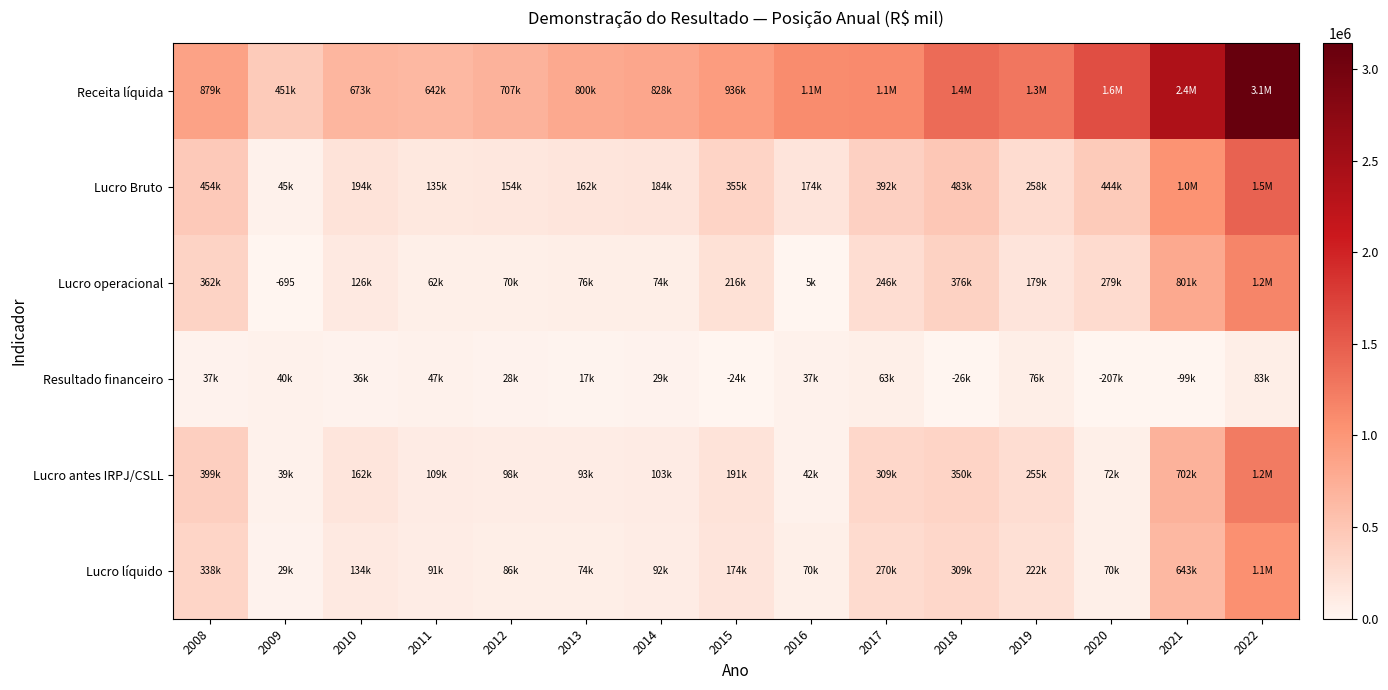

What is the highest value of the Lucro Bruto series?

1452929